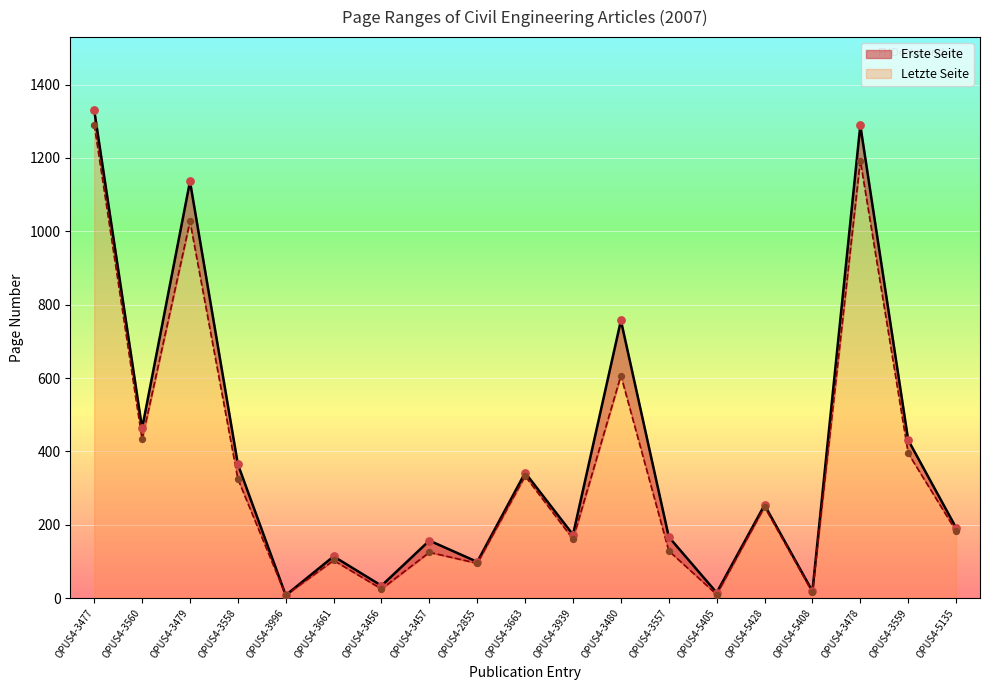

What are all the series names shown in the legend?

Erste Seite, Letzte Seite